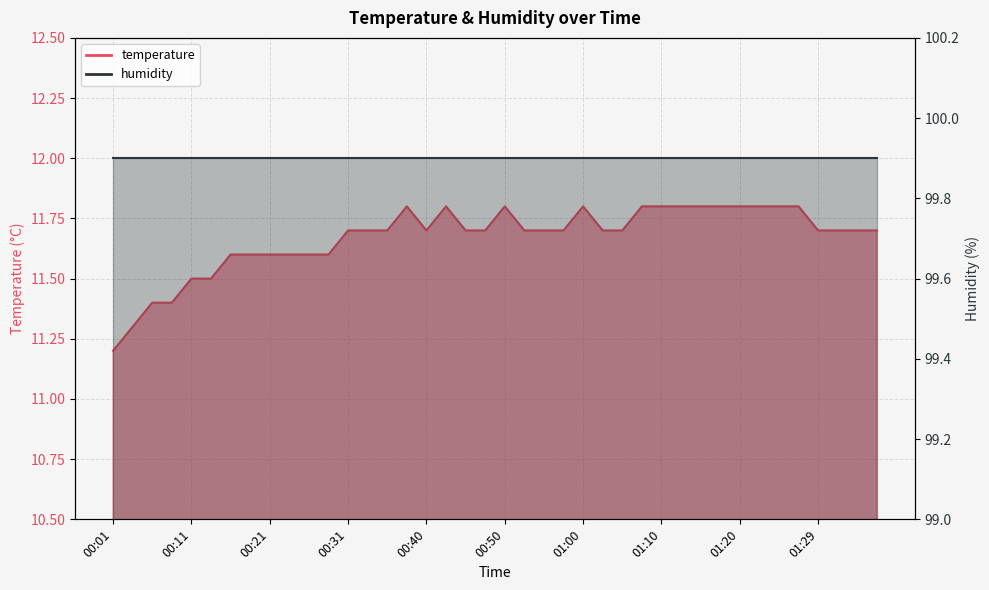

What is the ratio of the value at 00:33 to the value at 00:55?

1.0